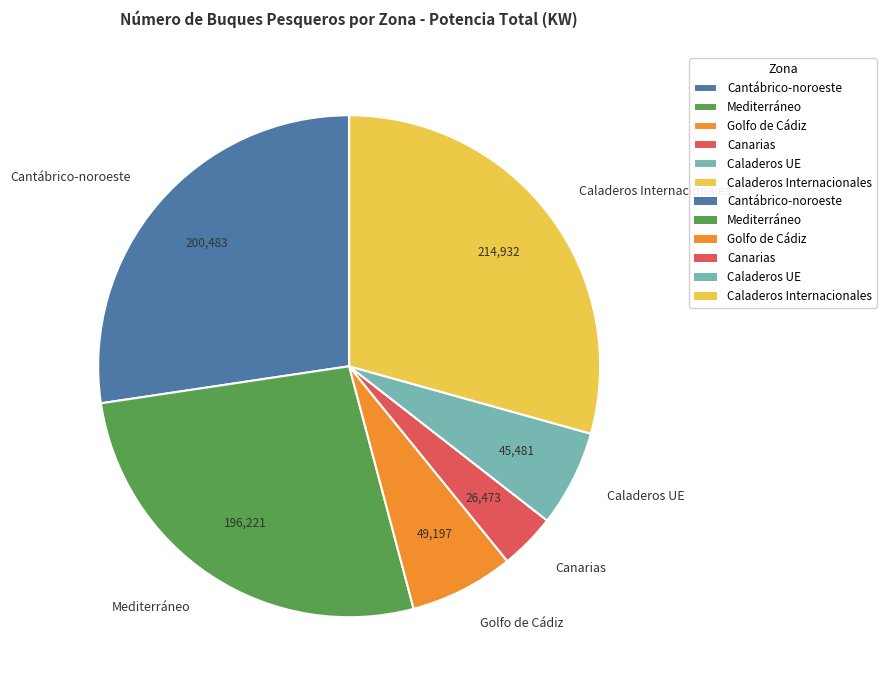

Which category has the biggest portion of the pie?

Caladeros Internacionales